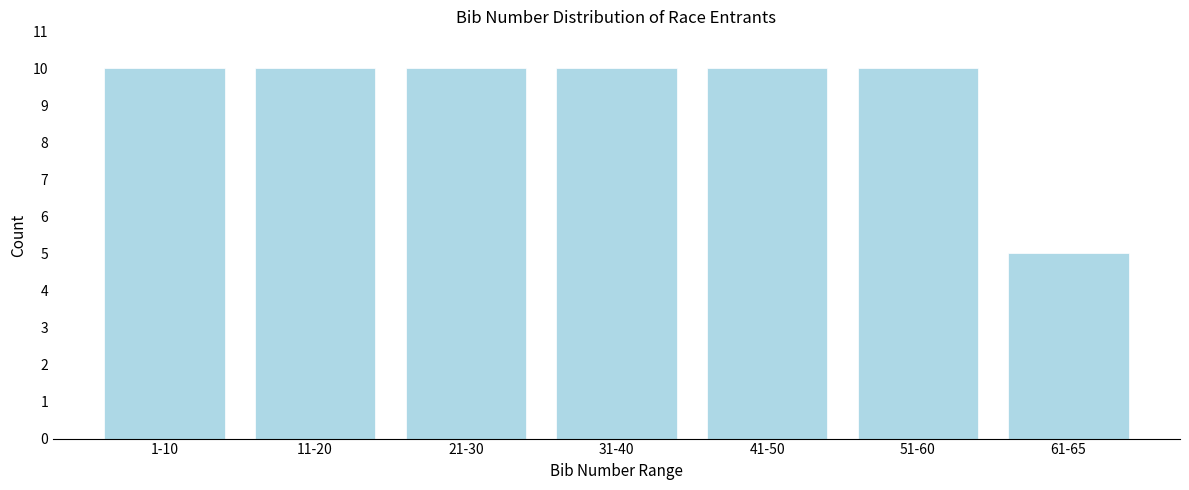

Reading left to right, transcribe all the data shown in this chart.

1-10=10	11-20=10	21-30=10	31-40=10	41-50=10	51-60=10	61-65=5